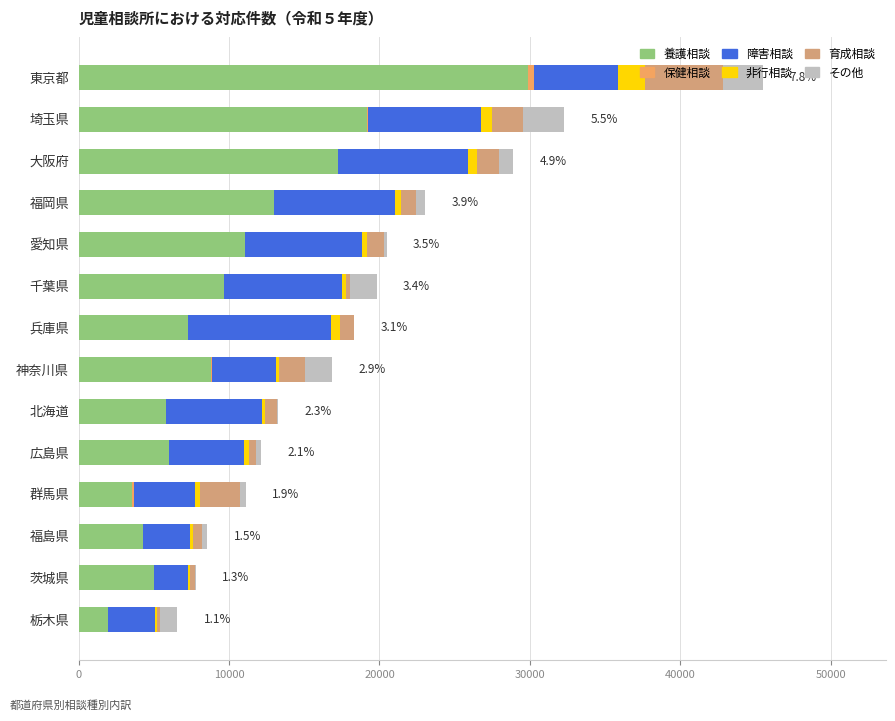

At which label is 養護相談 closest to 15932?

大阪府